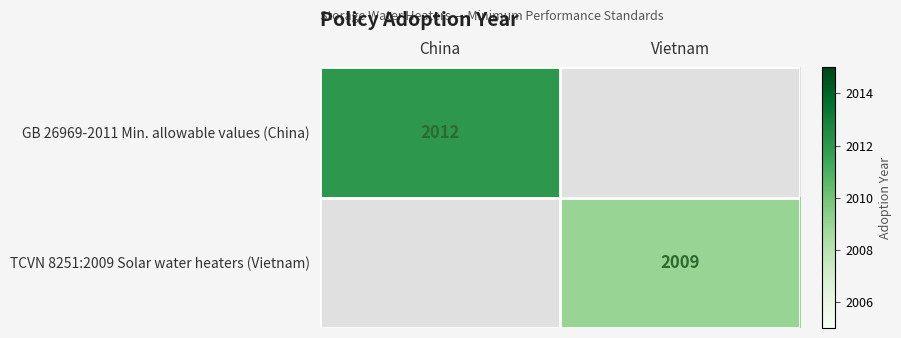

The value of TCVN 8251:2009 Solar water heaters (Vietnam) at Vietnam is 597. True or false?

False